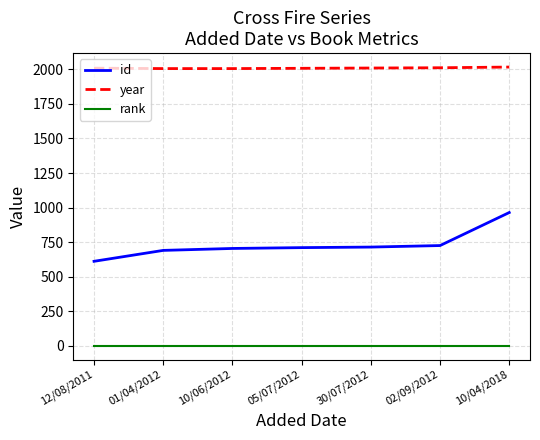

What is the maximum value for id?

964